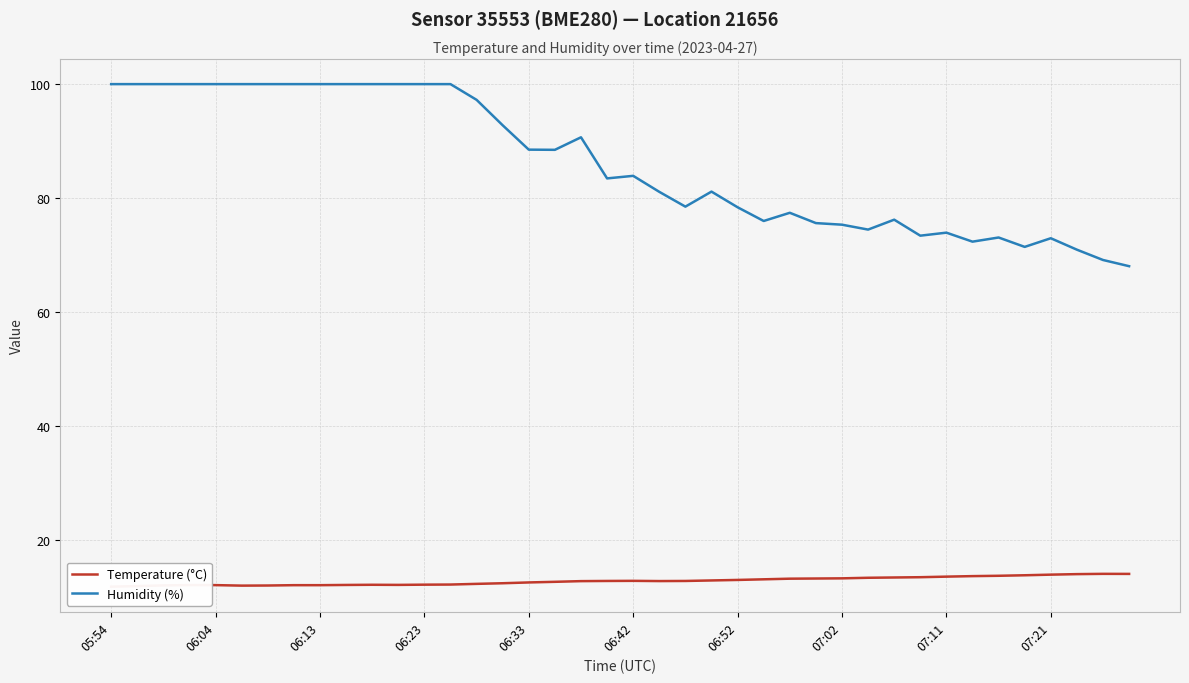

True or false: Humidity (%) and Temperature (°C) intersect in this chart.

False